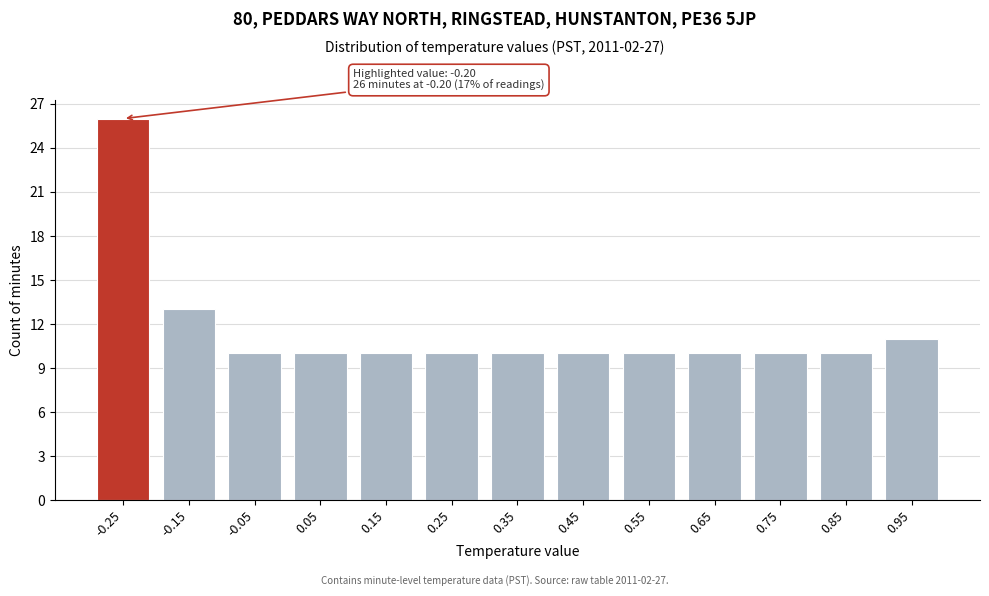

Reading right to left, list all the values displayed in this chart.

0.95=11	0.85=10	0.75=10	0.65=10	0.55=10	0.45=10	0.35=10	0.25=10	0.15=10	0.05=10	-0.05=10	-0.15=13	-0.25=26